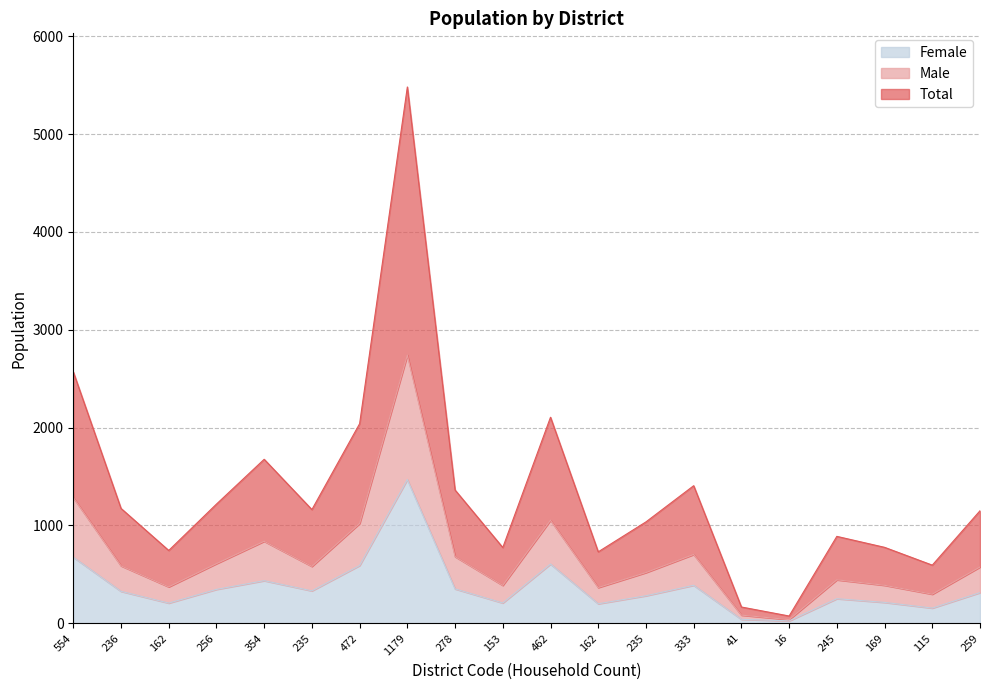

What is the label of the 13th point from the right?

1179